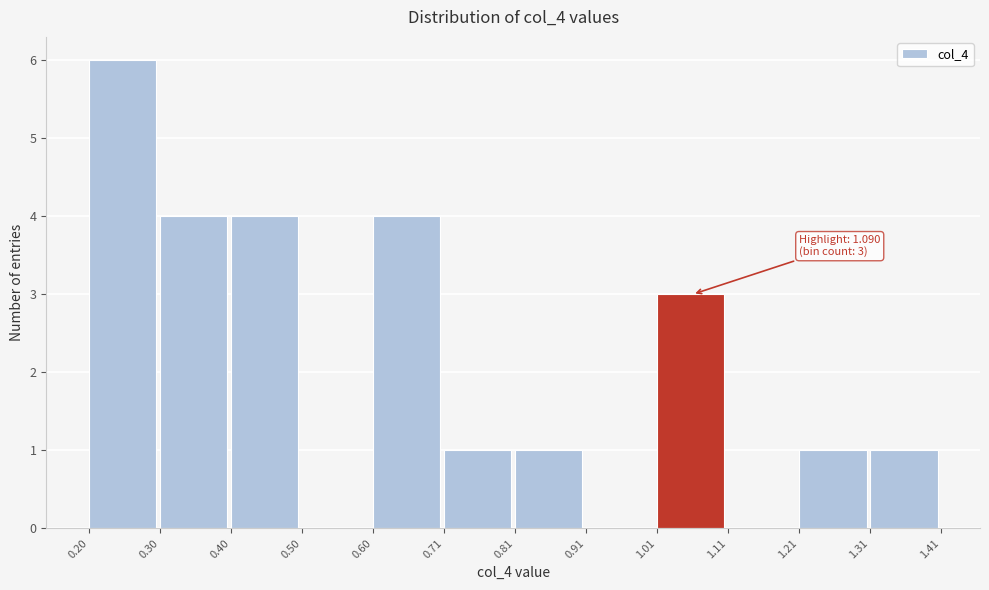

Over which range of the x-axis is the bar tallest?

0.20 to 0.30